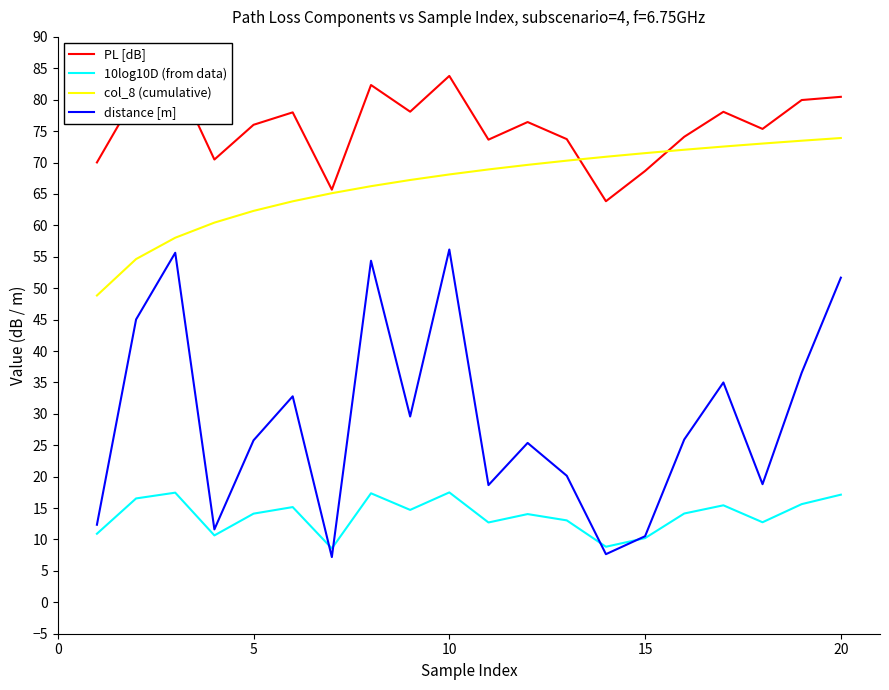

What is the sum of all PL [dB] values?

1513.3